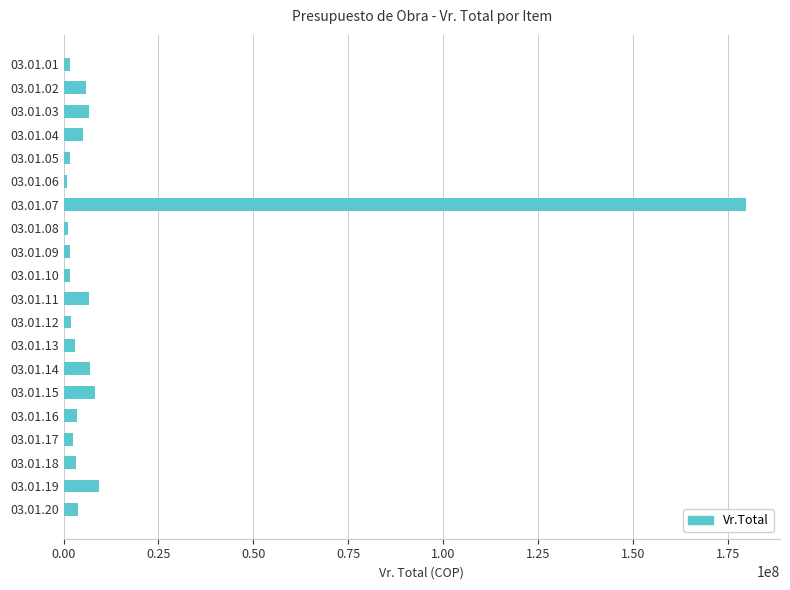

Where is the data nearest to the value 90333324?

03.01.19